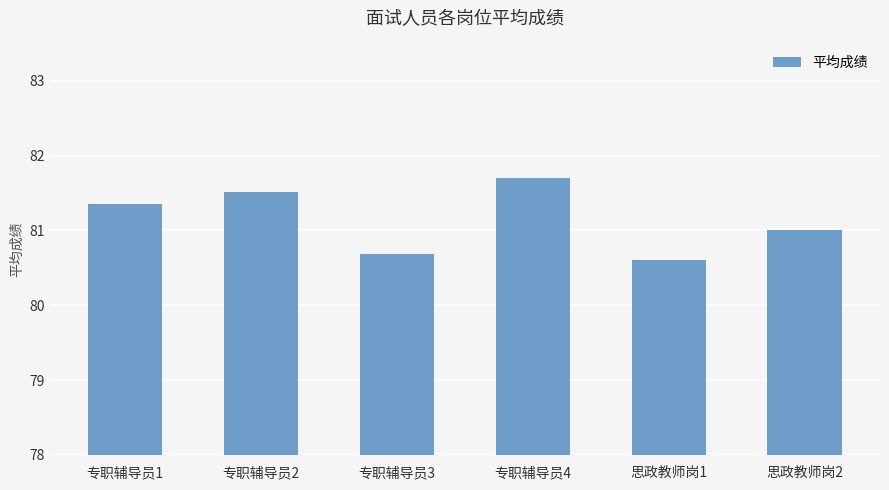

List the labels in order of value, smallest first.

思政教师岗1, 专职辅导员3, 思政教师岗2, 专职辅导员1, 专职辅导员2, 专职辅导员4